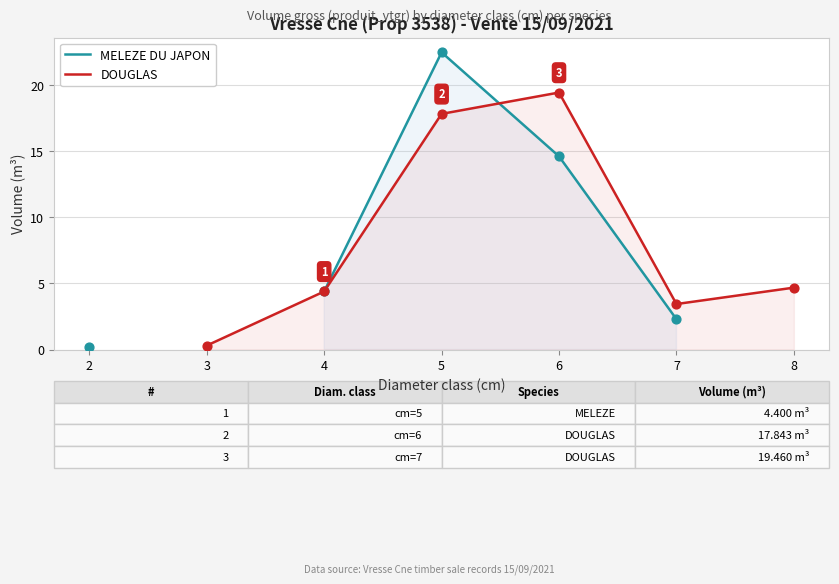

What is the total value across all series at 4?

8.8